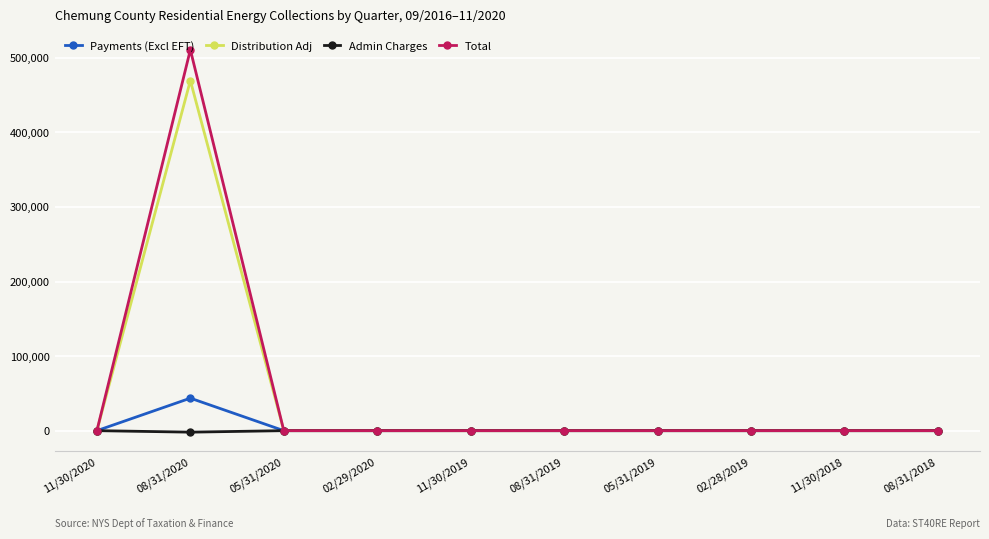

What are all the series names shown in the legend?

Payments (Excl EFT), Distribution Adj, Admin Charges, Total